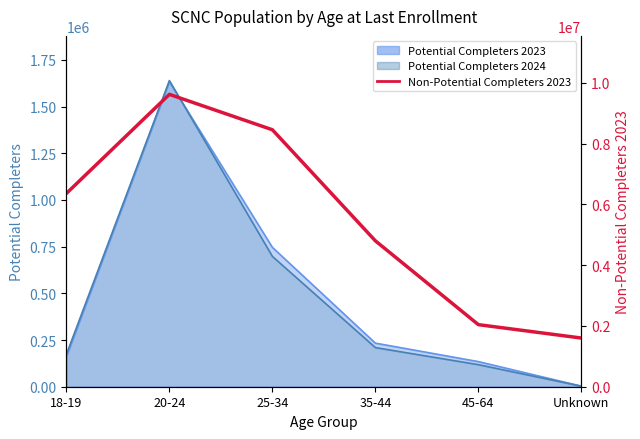

What is the value of the 4th point from the left?

4802055